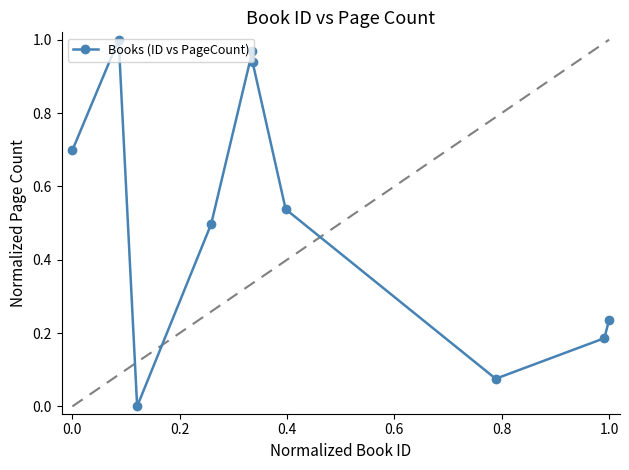

How many interior local valleys (lower than both neighbors) does the data have?

2